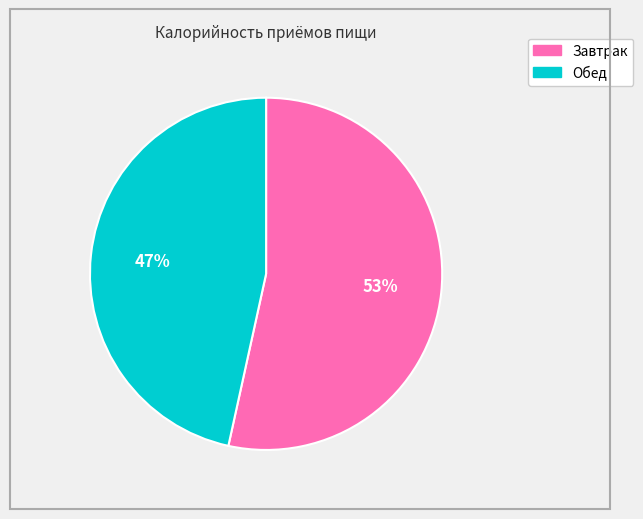

To the nearest percent, what is the average slice percentage?

50%